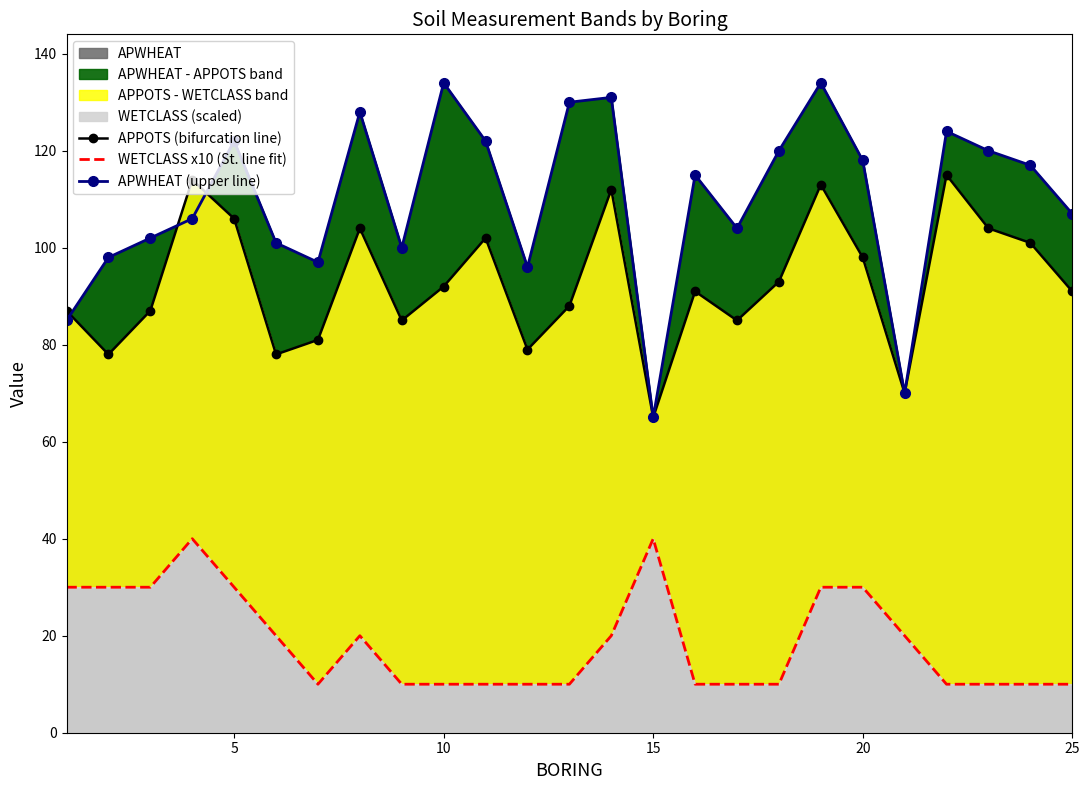

True or false: APWHEAT (upper line) and WETCLASS x10 (St. line fit) cross at least once.

False